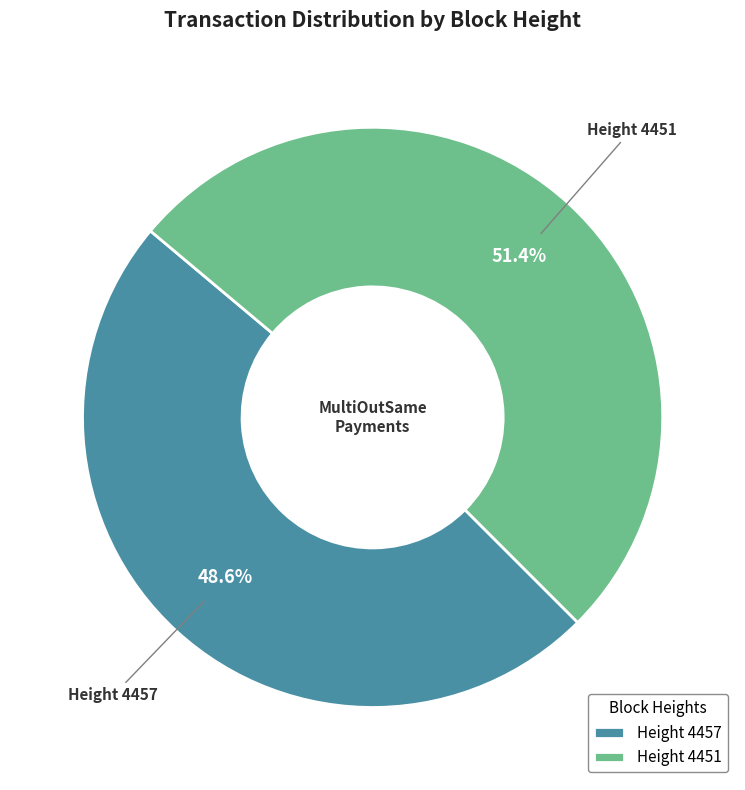

What is the largest slice in the pie chart?

Height 4451